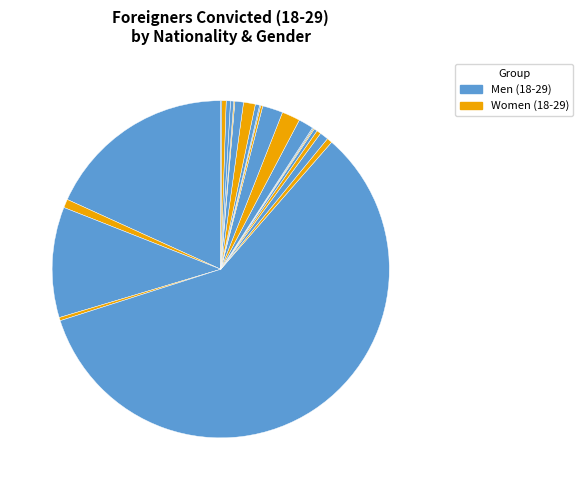

How many segments does this pie chart have?

14